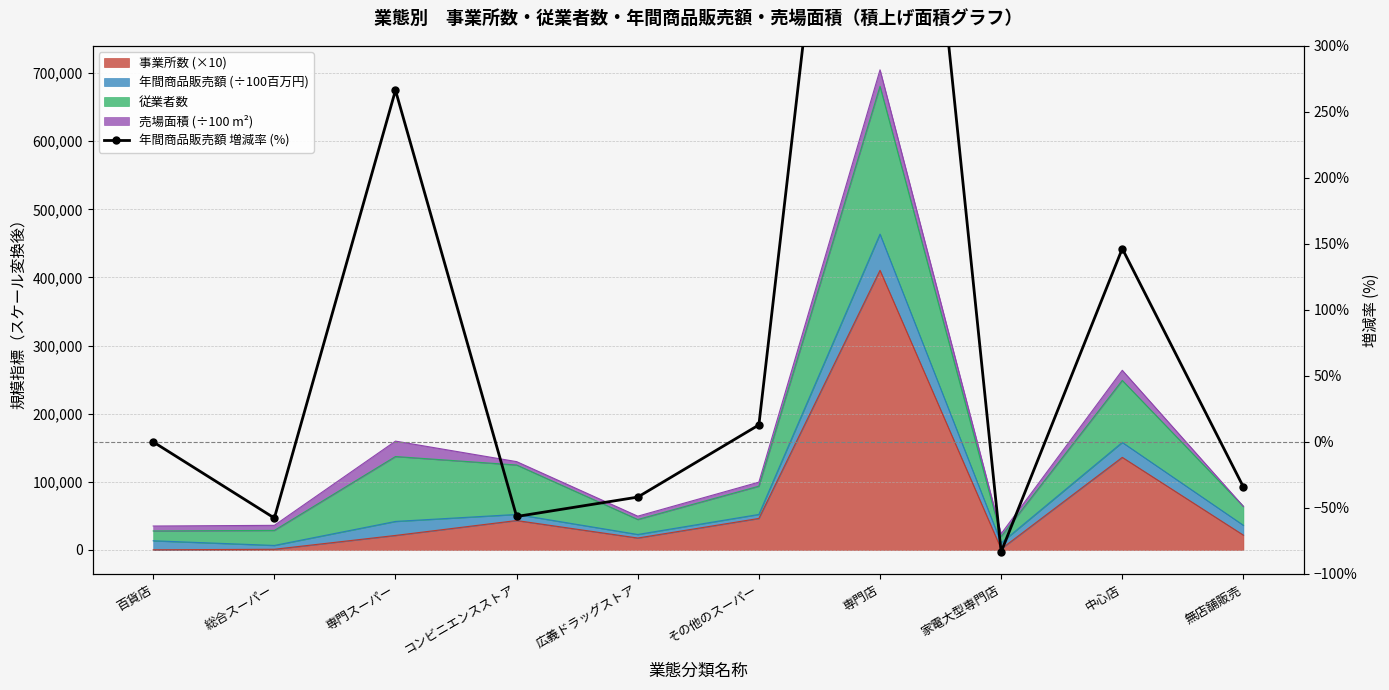

The value at 家電大型専門店 is -23.2. True or false?

False